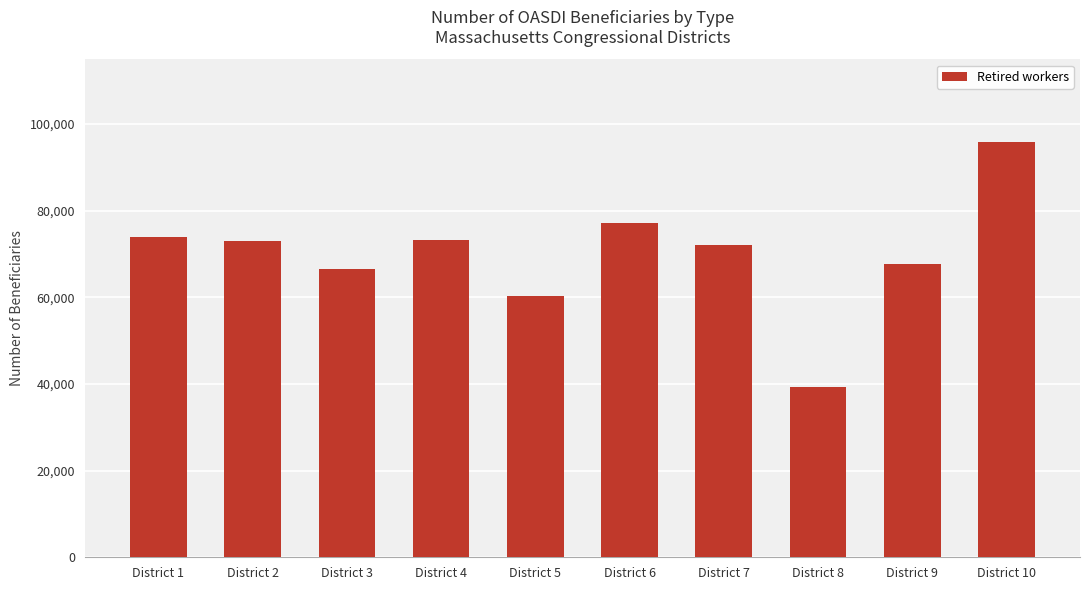

What is the maximum value shown in the chart?

95785